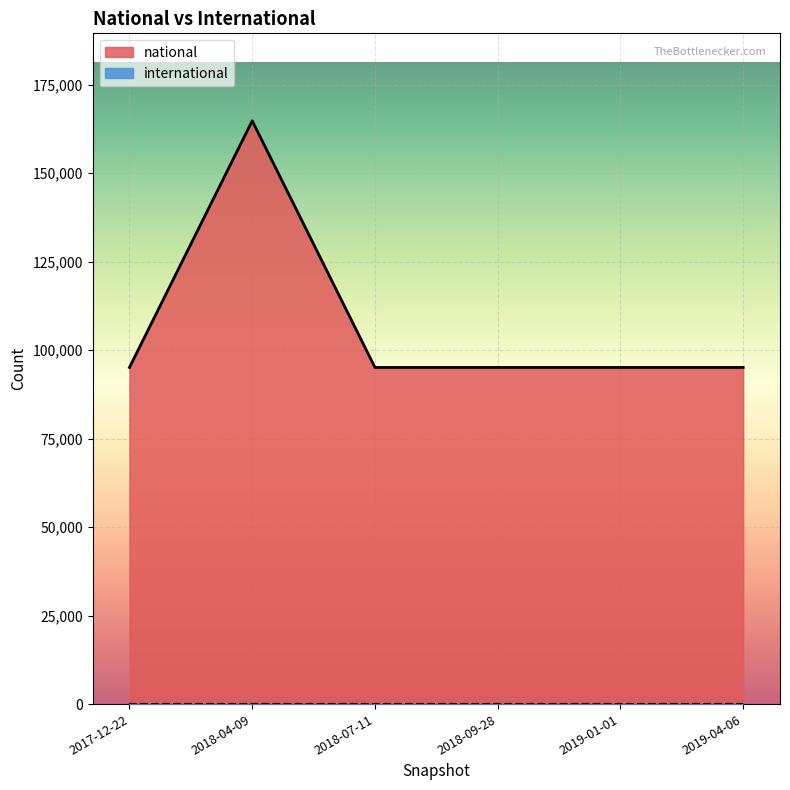

Rank the categories by value from highest to lowest.

2018-04-09, 2017-12-22, 2018-07-11, 2018-09-28, 2019-01-01, 2019-04-06